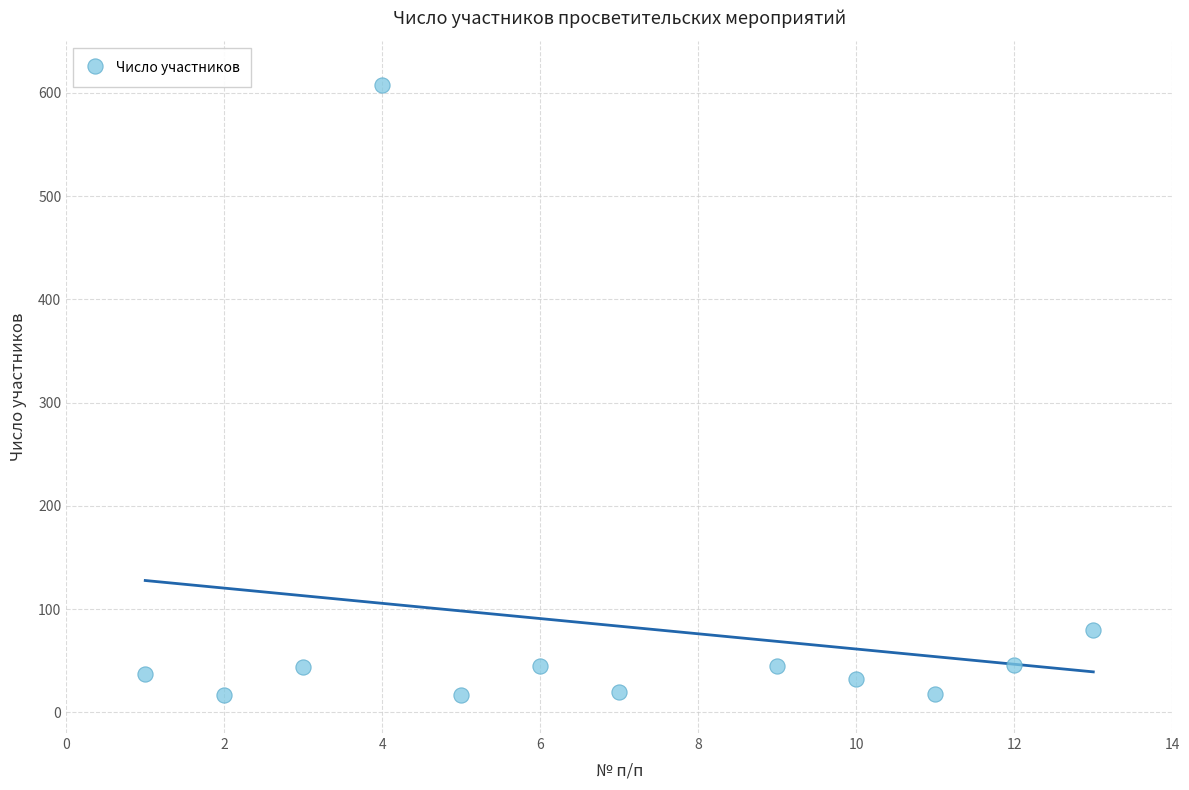

What Y value in the scatter plot is closest to 312?

80